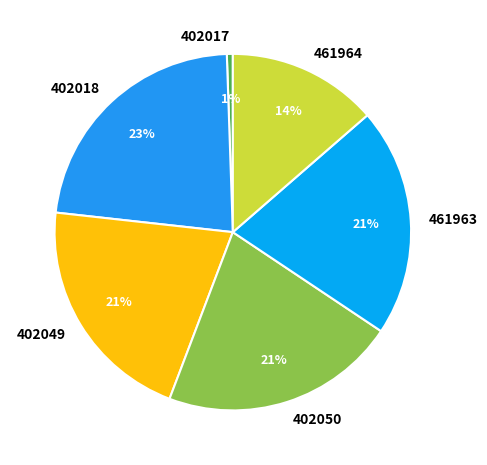

The 402050 slice represents 13% of the pie. True or false?

False